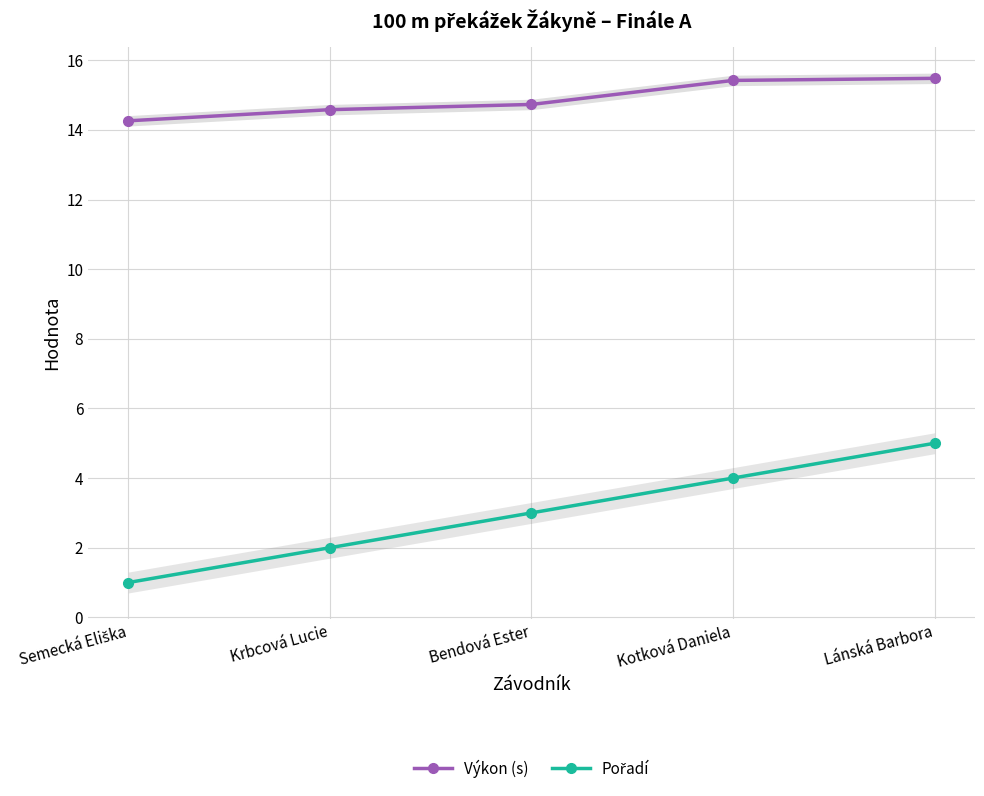

Where is Výkon (s) nearest to the value 14?

Semecká Eliška